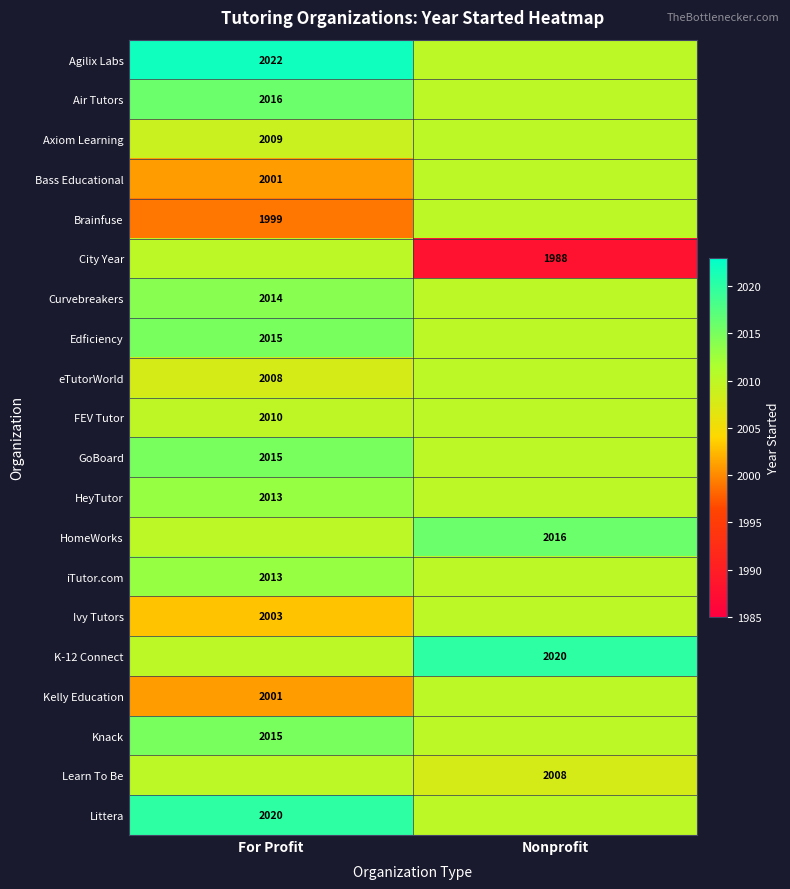

True or false: Curvebreakers has a value of 775.2 at For Profit.

False